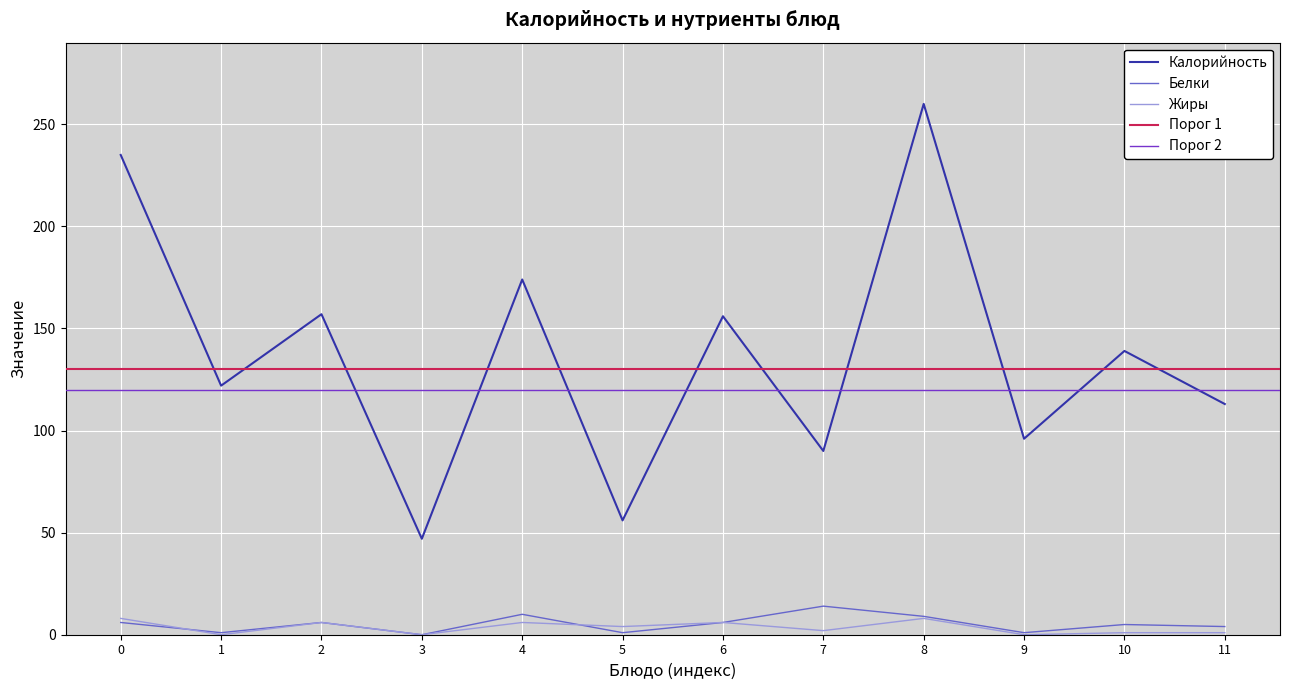

The Жиры series shows 1 at 11. True or false?

True